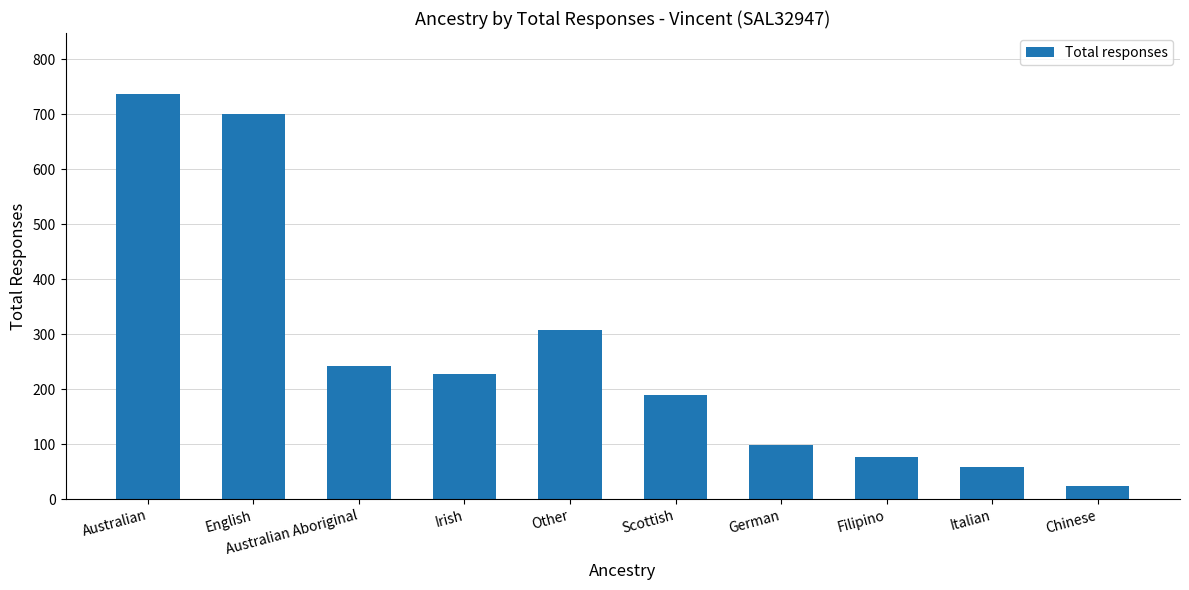

Does the chart contain stacked bars?

No